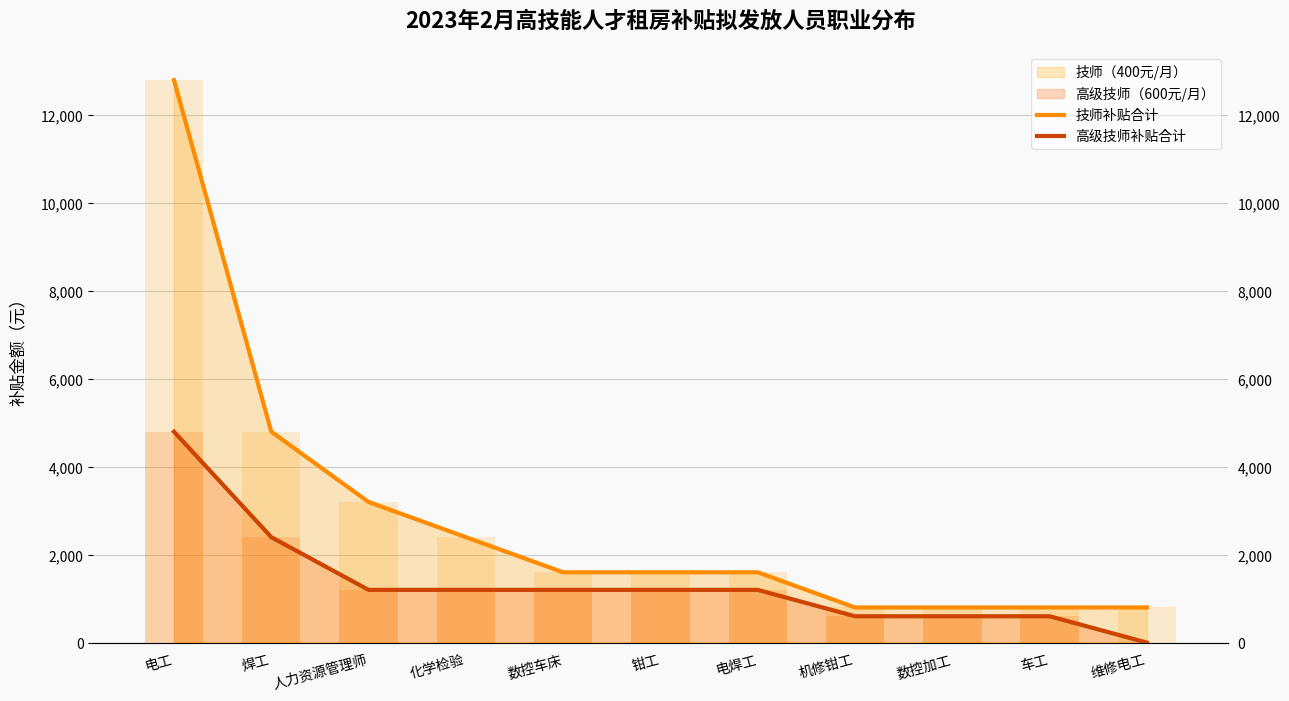

What is the highest value of the 技师补贴合计 series?

12800